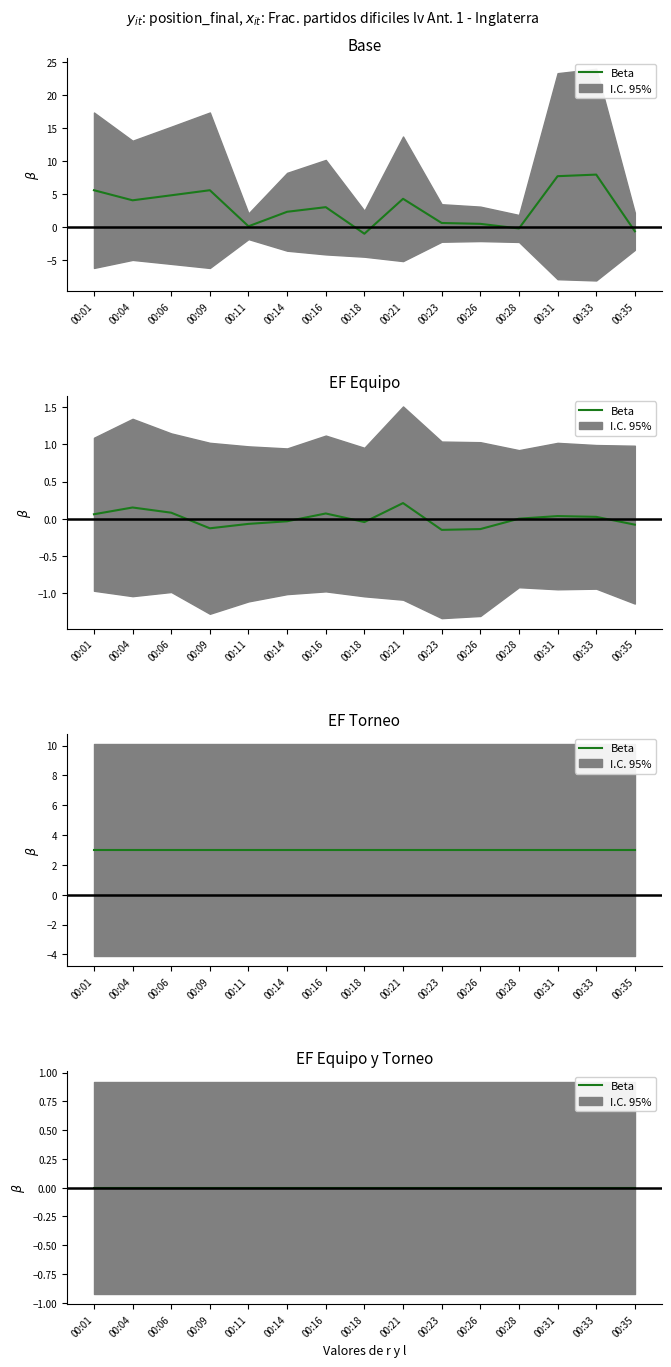

Is the value of SDS_P1 at 00:04 greater than the value of SDS_P2 at 00:18?

Yes